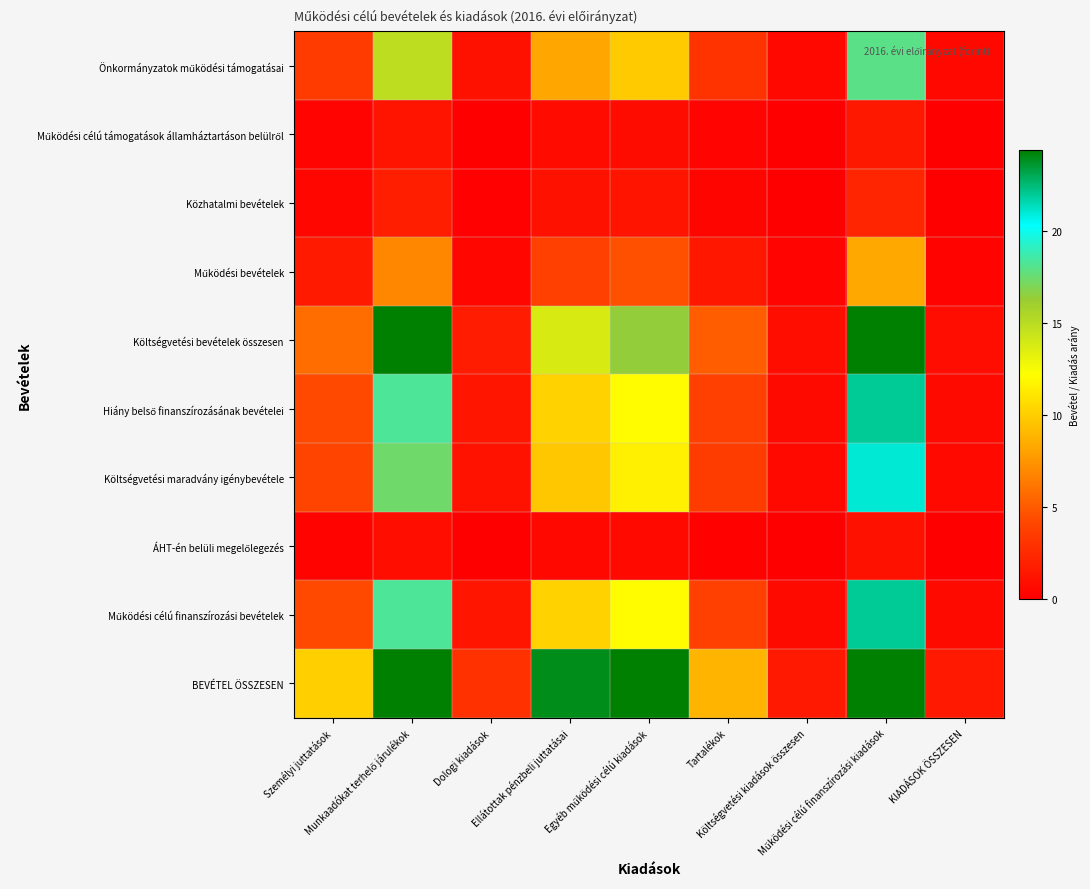

What is the total value across all series at Dologi kiadások?

10.0